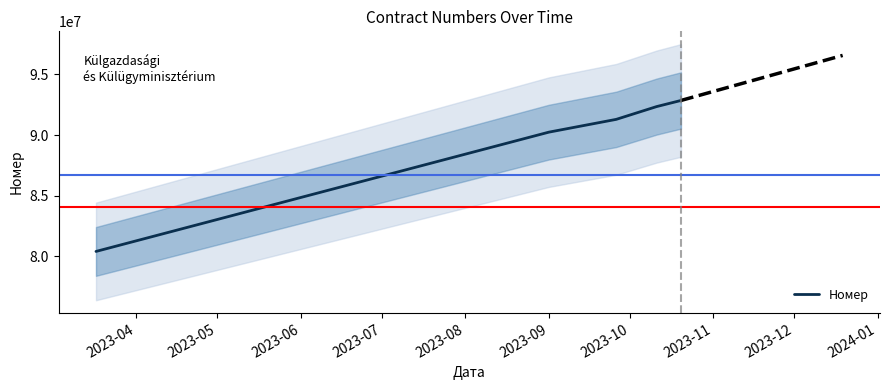

How many lines are shown in the chart?

1